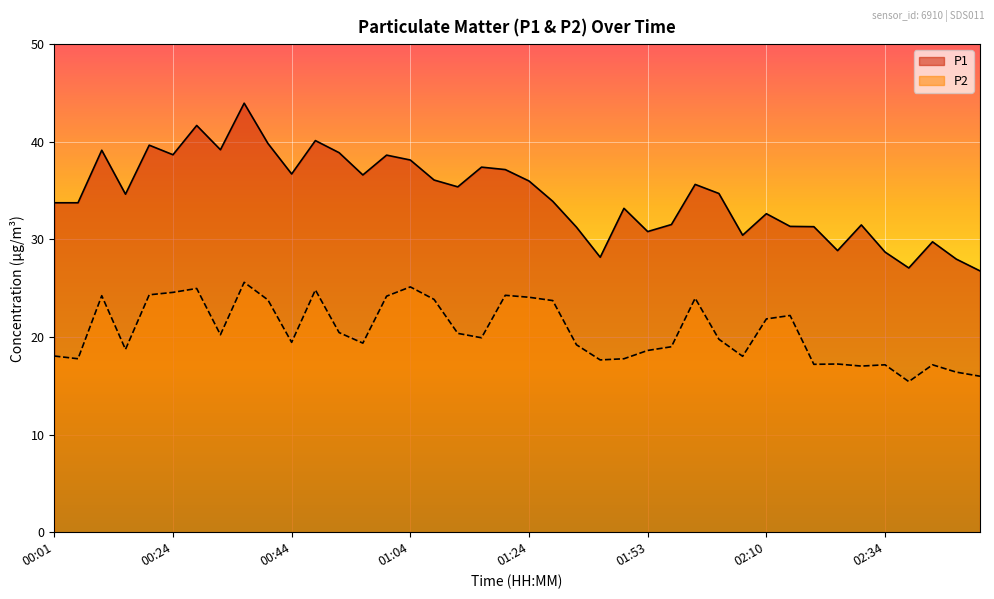

What is the total value across all series at 02:41?

44.4